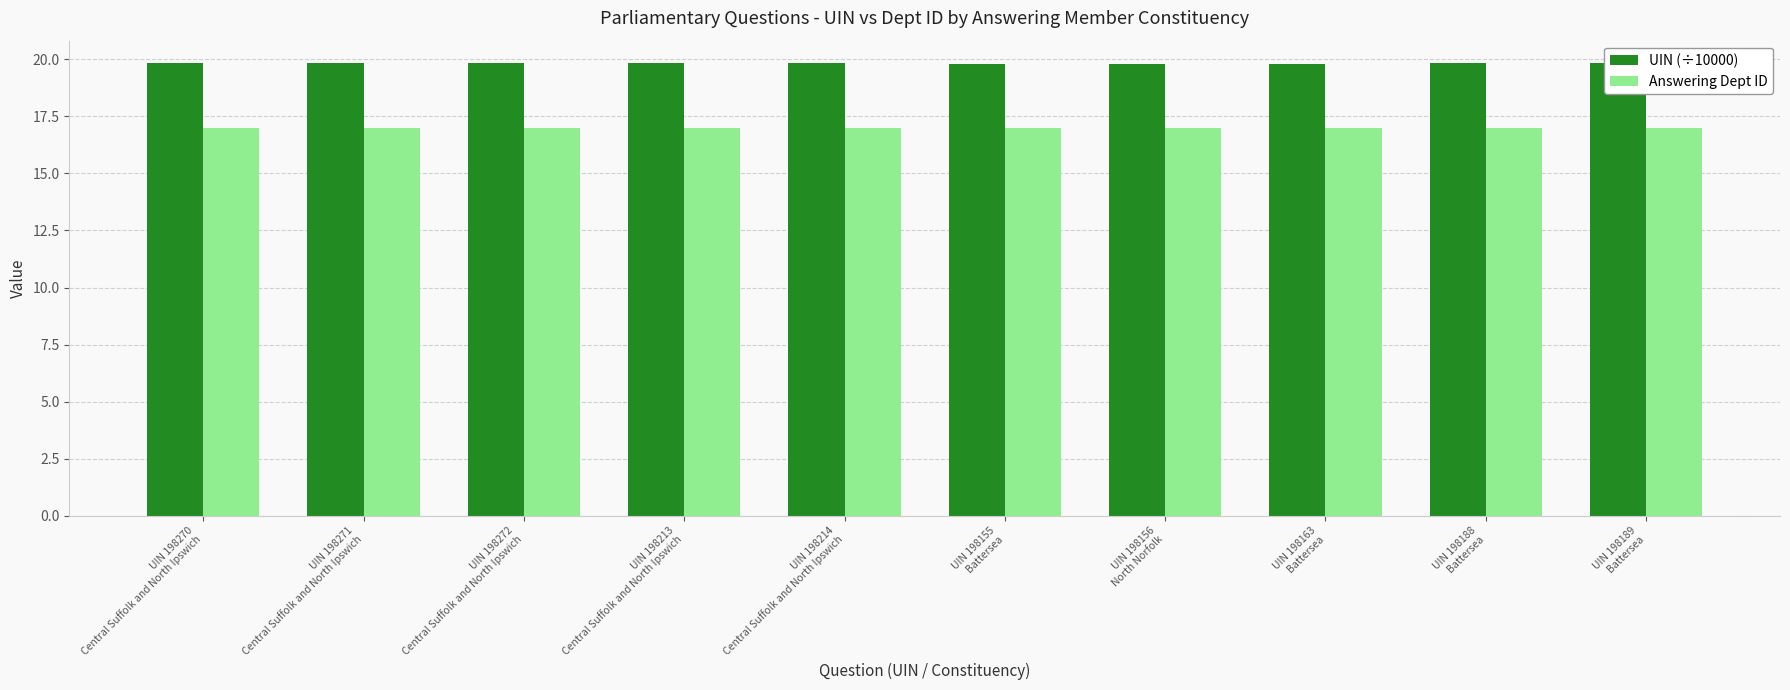

What position from the right is UIN 198213
Central Suffolk and North Ipswich?

7